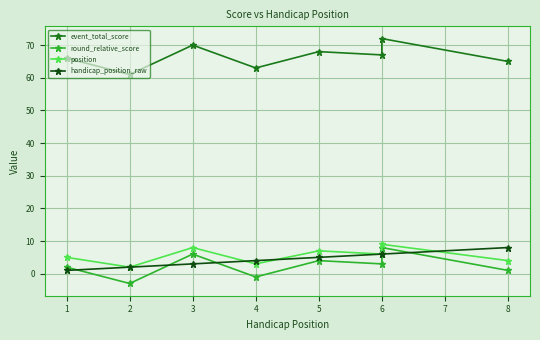

What is the difference between the second highest and second lowest values in the round_relative_score series?

7